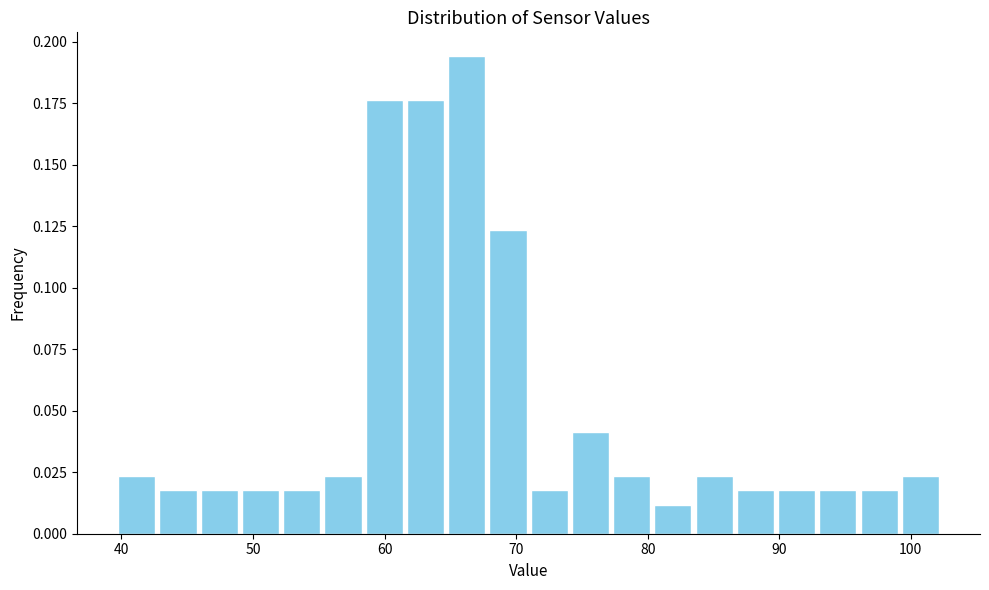

Around what value on the x-axis is the tallest bar? Give the approximate position of its centre, as read against the axis.

66